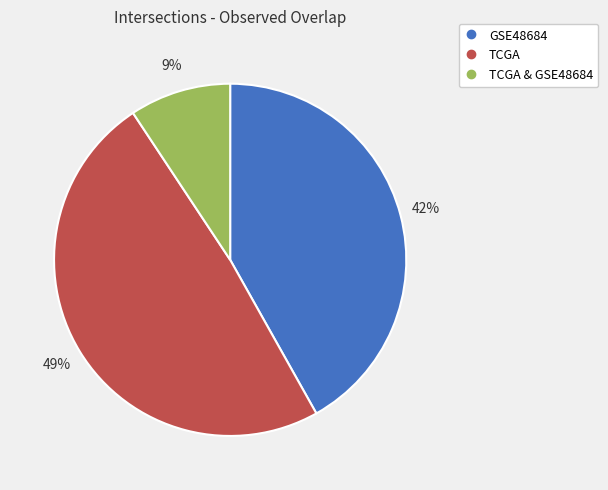

Does any single category account for the majority?

No